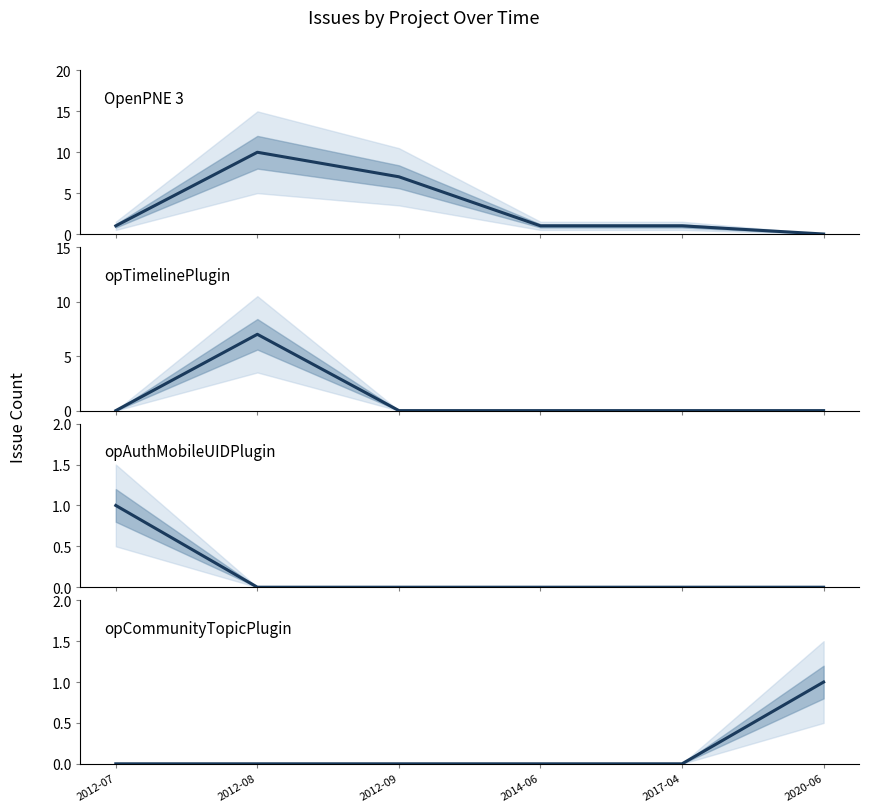

Is this an area chart (filled region under the line)?

No